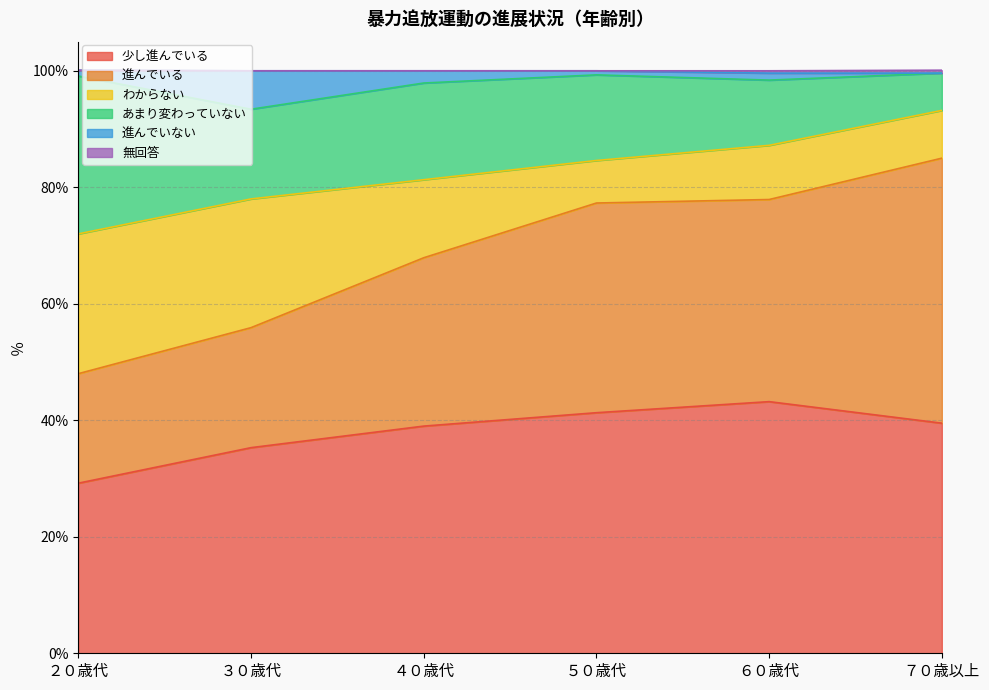

What is the spread (max minus min) of values at ３０歳代?

35.3